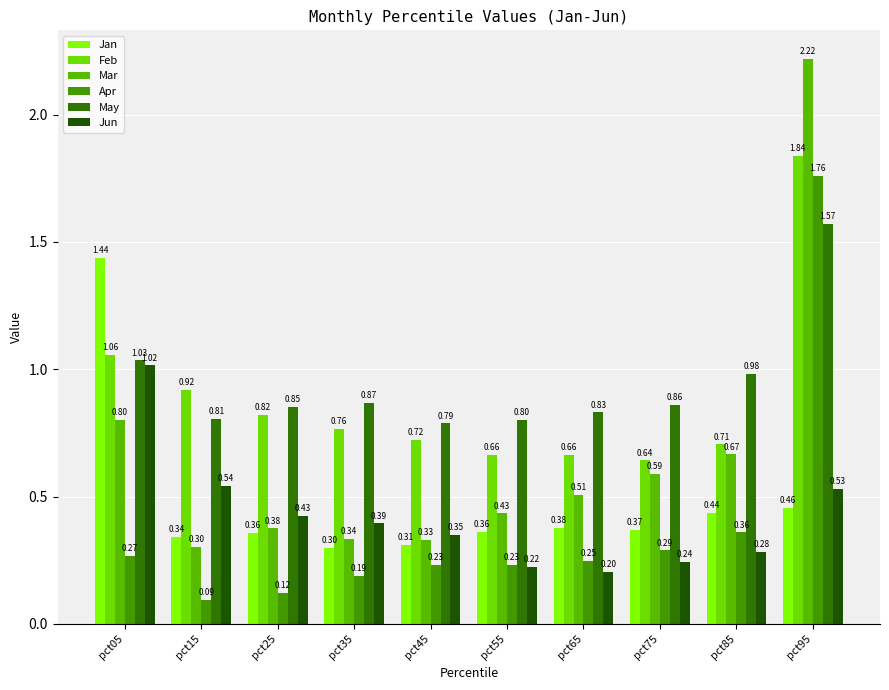

Reading right to left, list all the values displayed in this chart.

Jan: pct95=0.5	pct85=0.4	pct75=0.4	pct65=0.4	pct55=0.4	pct45=0.3	pct35=0.3	pct25=0.4	pct15=0.3	pct05=1.4
Feb: pct95=1.8	pct85=0.7	pct75=0.6	pct65=0.7	pct55=0.7	pct45=0.7	pct35=0.8	pct25=0.8	pct15=0.9	pct05=1.1
Mar: pct95=2.2	pct85=0.7	pct75=0.6	pct65=0.5	pct55=0.4	pct45=0.3	pct35=0.3	pct25=0.4	pct15=0.3	pct05=0.8
Apr: pct95=1.8	pct85=0.4	pct75=0.3	pct65=0.2	pct55=0.2	pct45=0.2	pct35=0.2	pct25=0.1	pct15=0.1	pct05=0.3
May: pct95=1.6	pct85=1.0	pct75=0.9	pct65=0.8	pct55=0.8	pct45=0.8	pct35=0.9	pct25=0.9	pct15=0.8	pct05=1.0
Jun: pct95=0.5	pct85=0.3	pct75=0.2	pct65=0.2	pct55=0.2	pct45=0.4	pct35=0.4	pct25=0.4	pct15=0.5	pct05=1.0